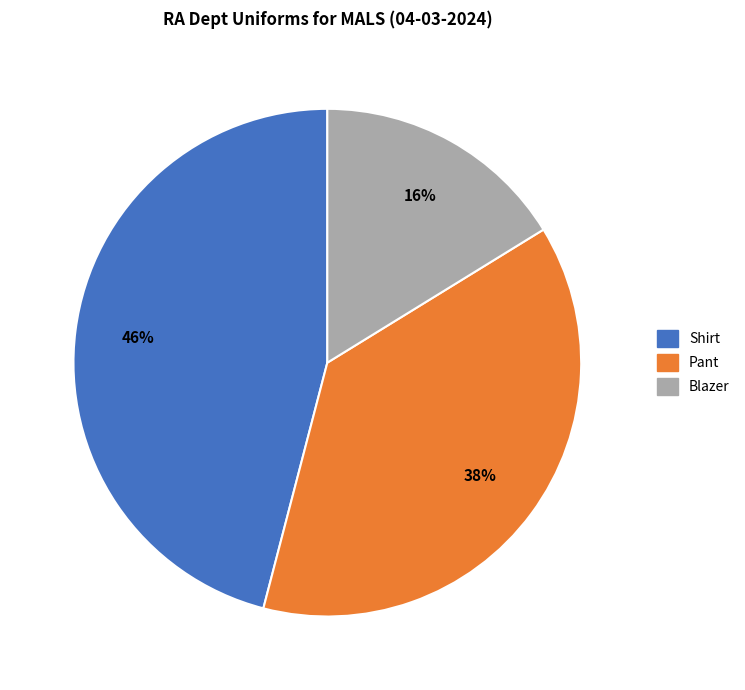

Rank the categories by value from lowest to highest.

Blazer, Pant, Shirt